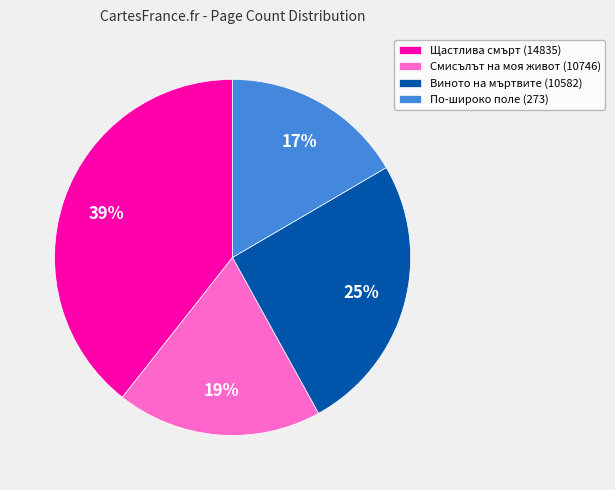

Is there any slice that represents more than half of the pie?

No